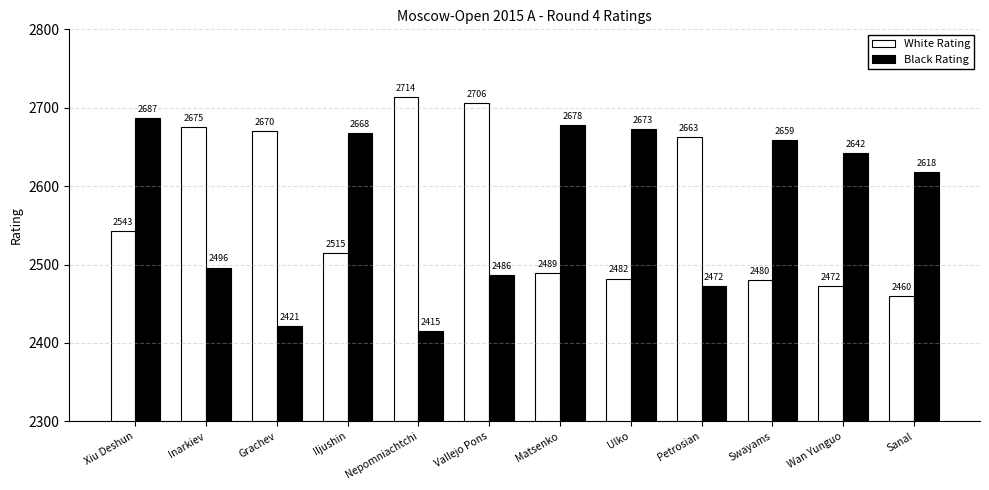

True or false: Black Rating has a value of 2673 at Ulko.

True